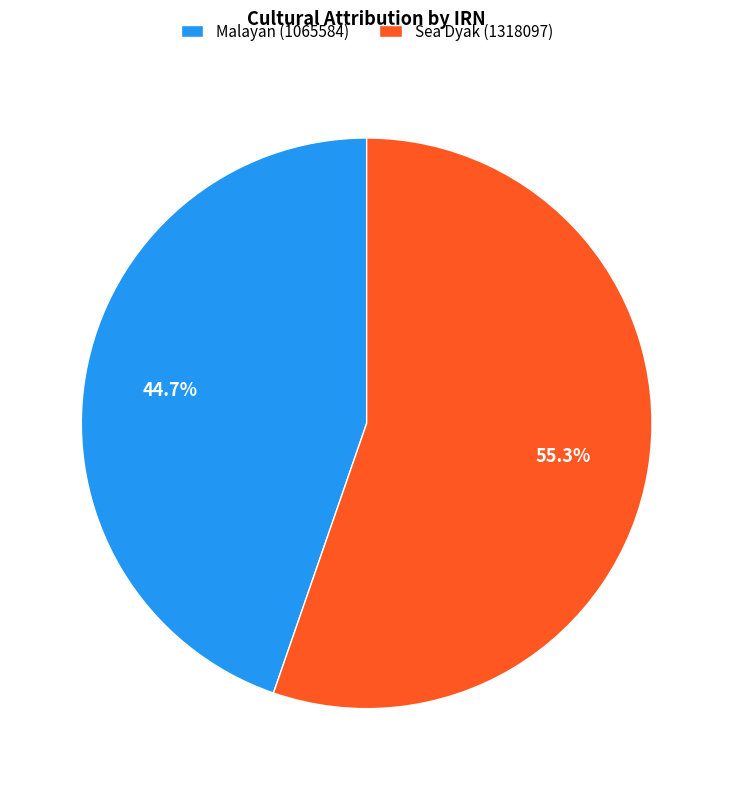

To the nearest percent, what is the difference between the Sea Dyak (1318097) and Malayan (1065584) slice percentages?

11%